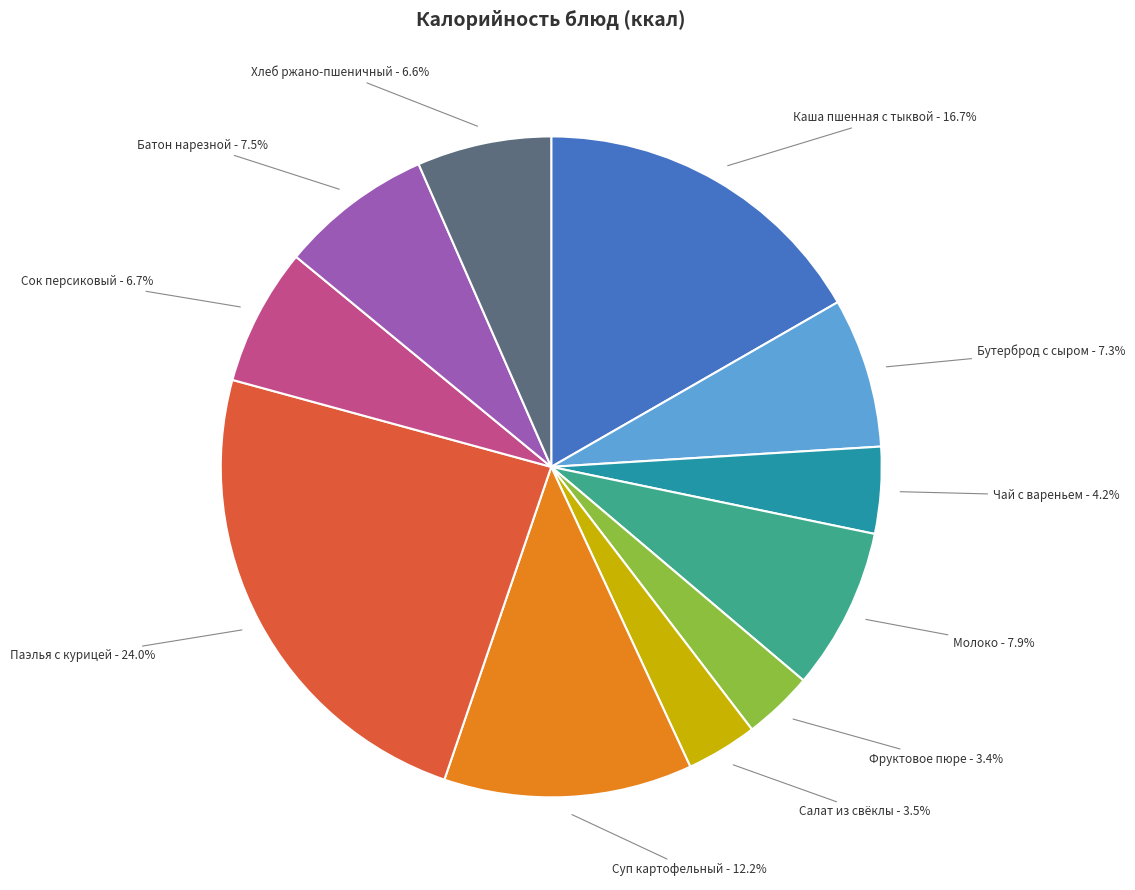

Is there a majority slice in this chart?

No